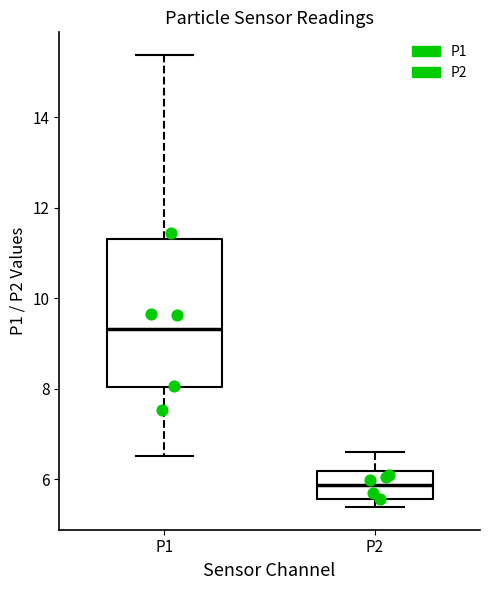

Which box has the highest median line?

P1